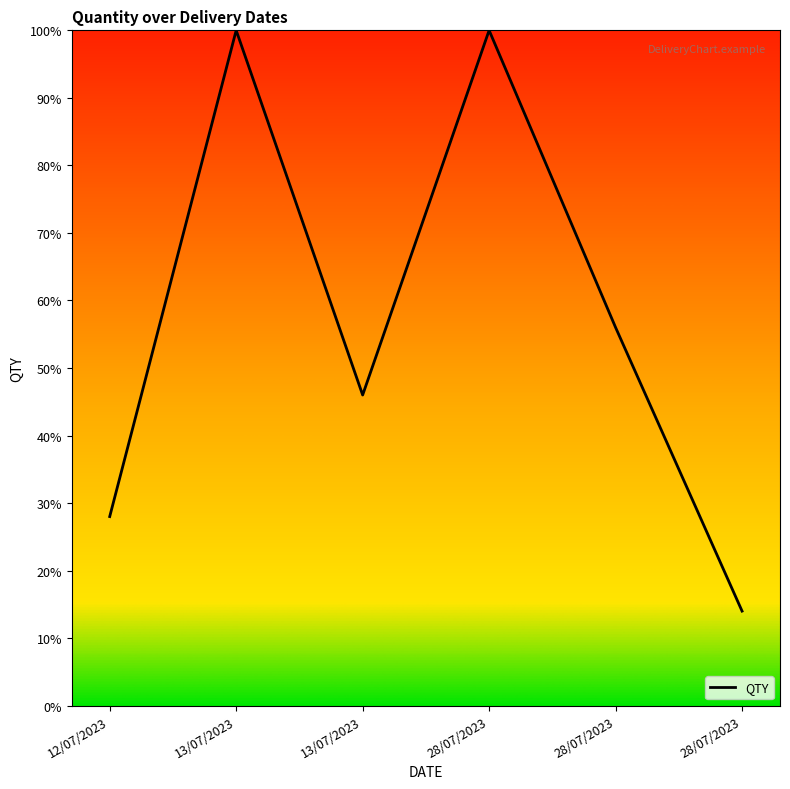

What is the smallest value displayed?

14.0